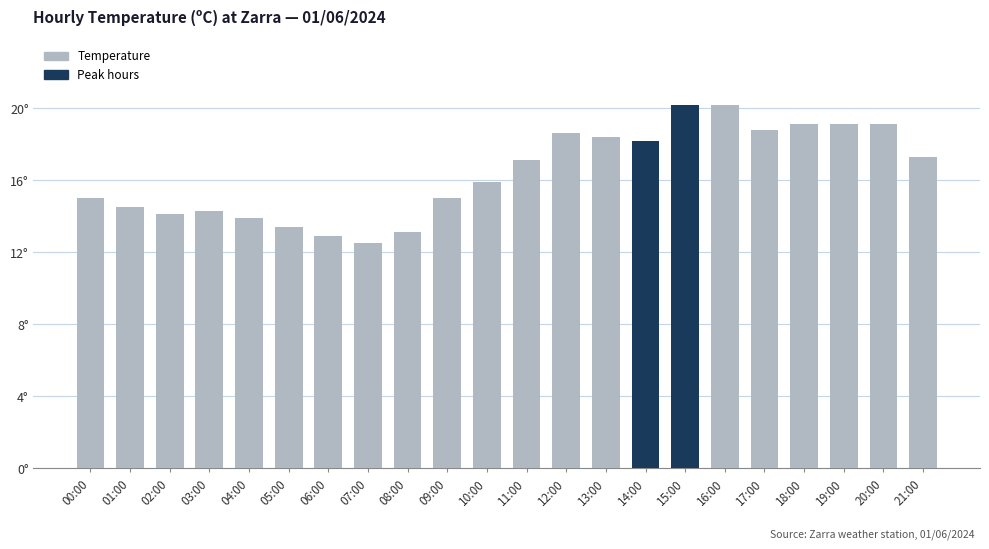

At which label is the value closest to 16?

10:00